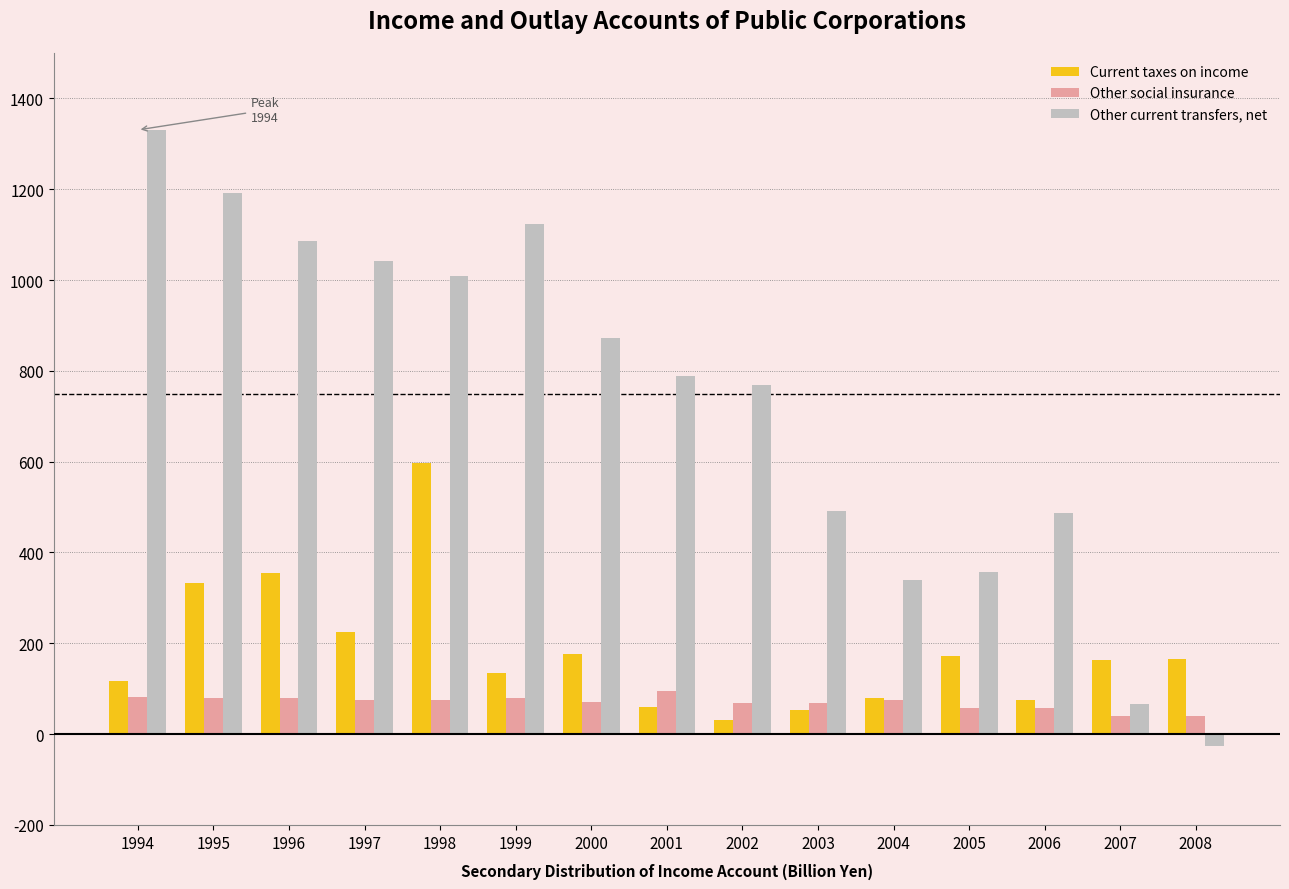

What is the value of the Other social insurance bar at the 11th from the left?

76.1